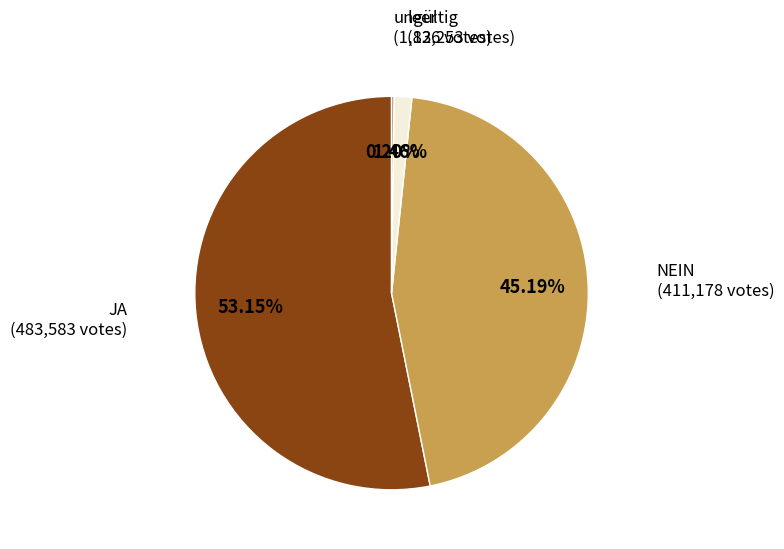

Does any single category account for the majority?

Yes